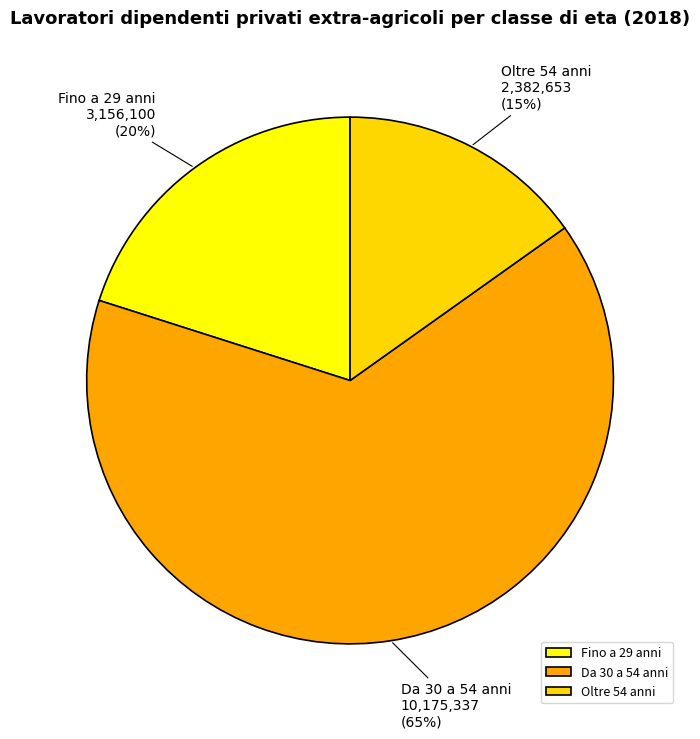

Approximately how many times larger is the value at Oltre 54 anni compared to Fino a 29 anni?

0.8